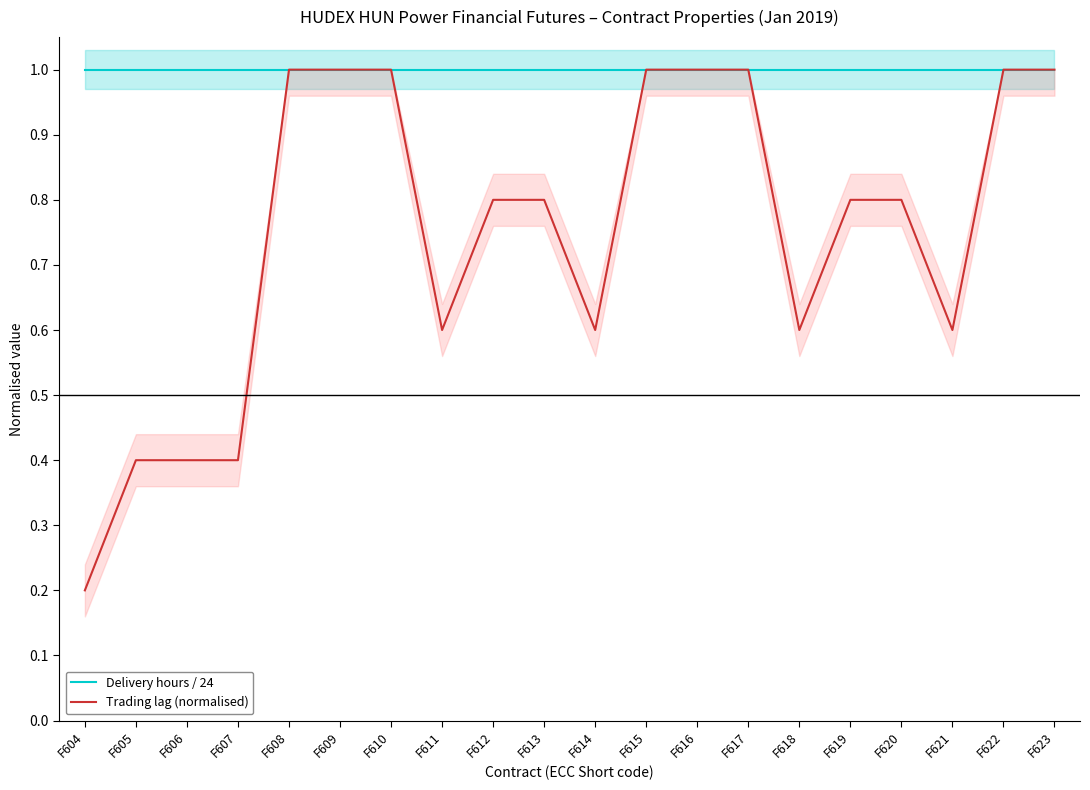

At which label is Delivery hours / 24 closest to 1?

F604